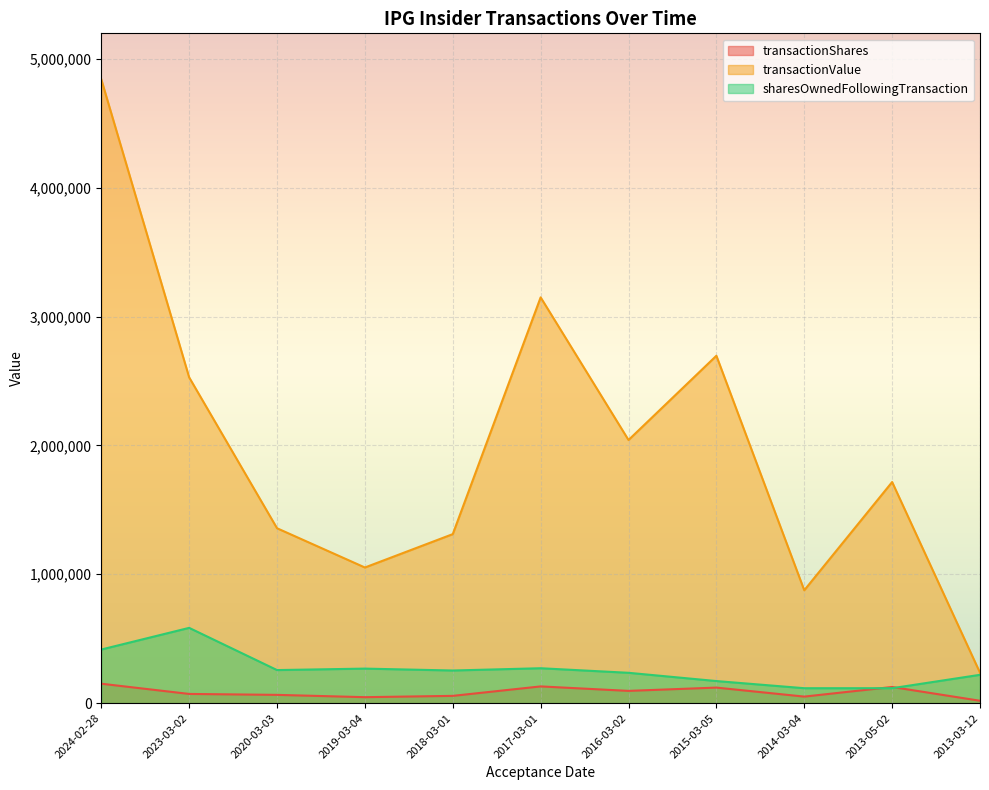

Reading left to right, transcribe all the data shown in this chart.

transactionShares: 150403	71020	63760	45867	56007	129441	94686	120273	50341	125000	18000
transactionValue: 4842977	2529022	1357450	1052648	1311818	3150032	2042538	2696779	875908	1716250	235620
sharesOwnedFollowingTransaction: 415776	584012	256270	267633	252951	270523	235112	171003	115498	115498	219512